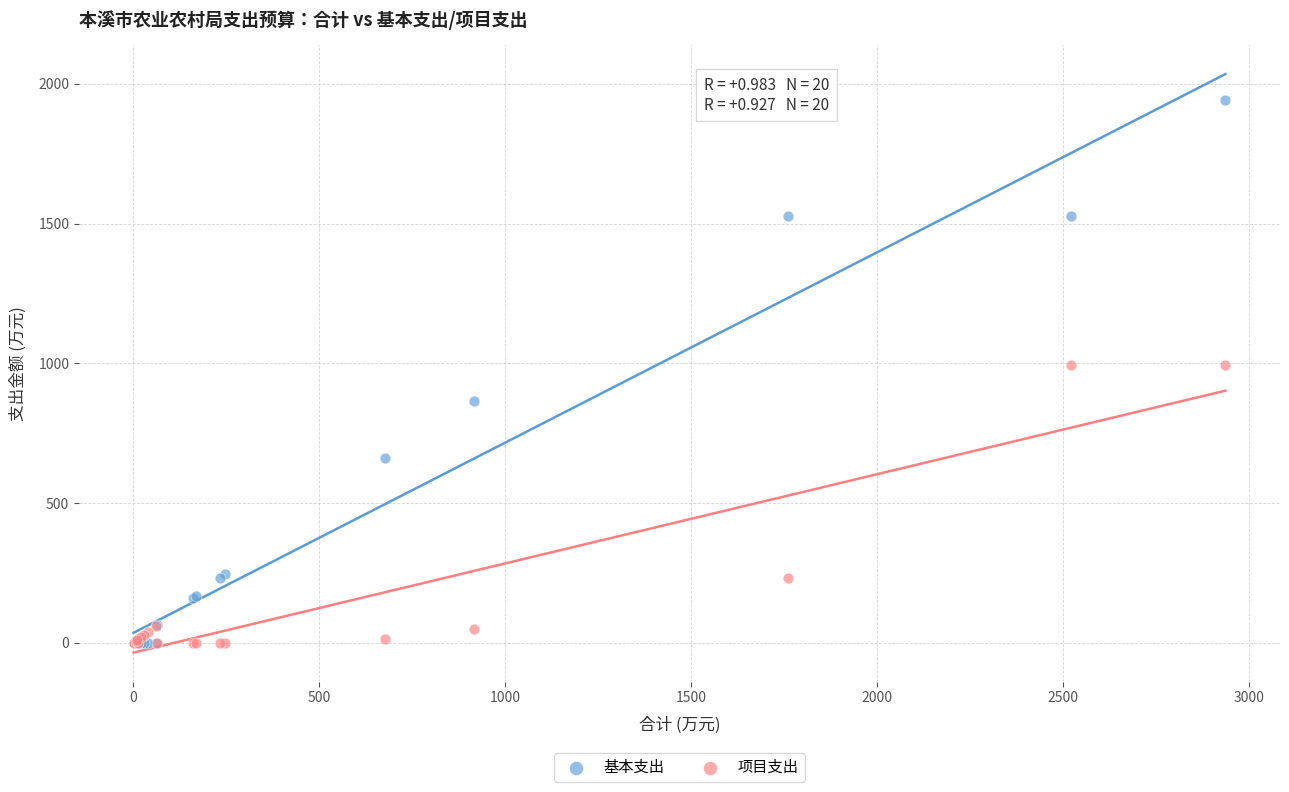

In the 项目支出 series, what Y value is closest to 496?

231.4